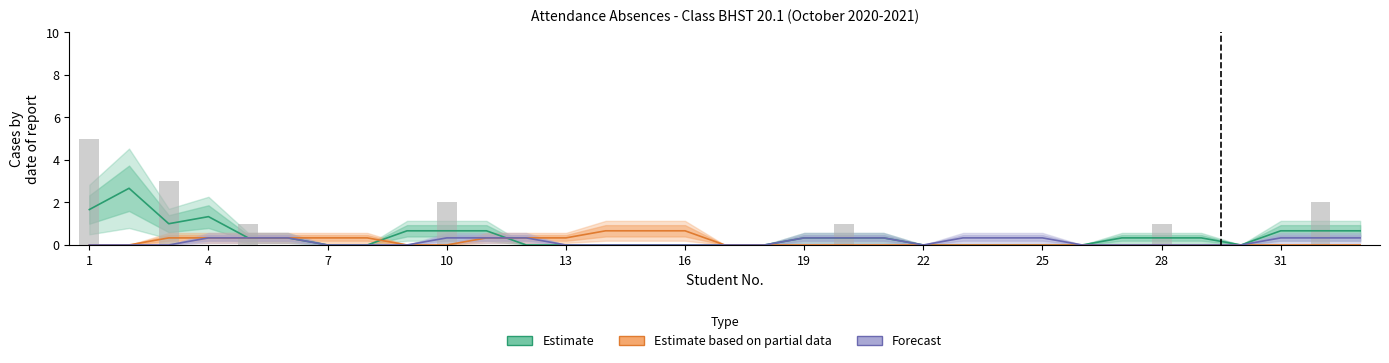

Does the chart contain stacked bars?

No